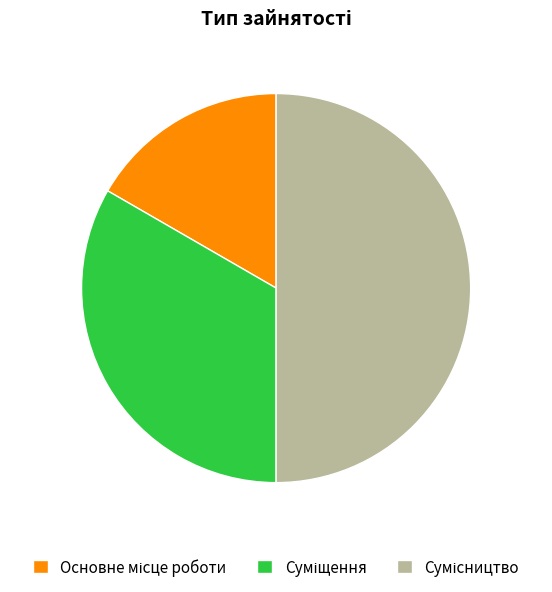

To the nearest percent, what is the combined percentage of Суміщення and Сумісництво?

83%